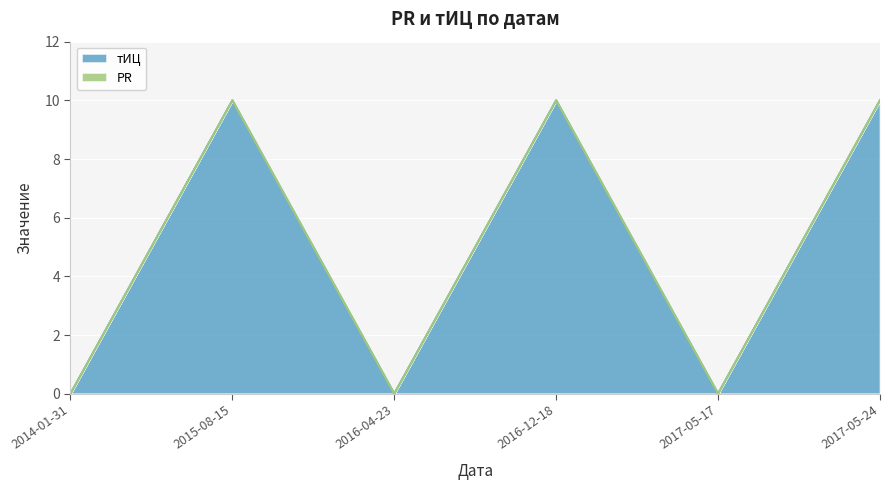

What position from the right is 2014-01-31?

6